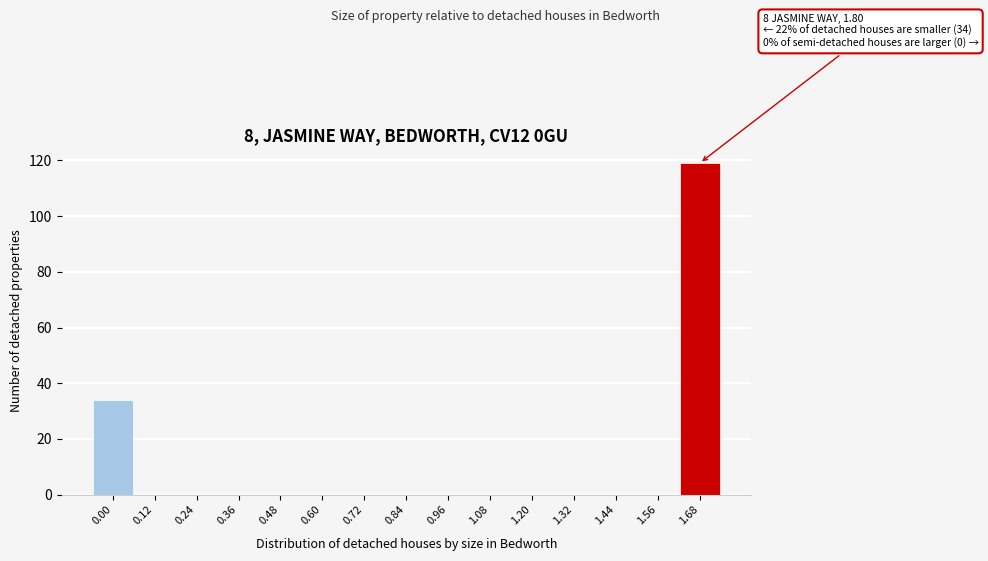

Reading left to right, list all the values displayed in this chart.

0.00=34	0.12=0	0.24=0	0.36=0	0.48=0	0.60=0	0.72=0	0.84=0	0.96=0	1.08=0	1.20=0	1.32=0	1.44=0	1.56=0	1.68=119